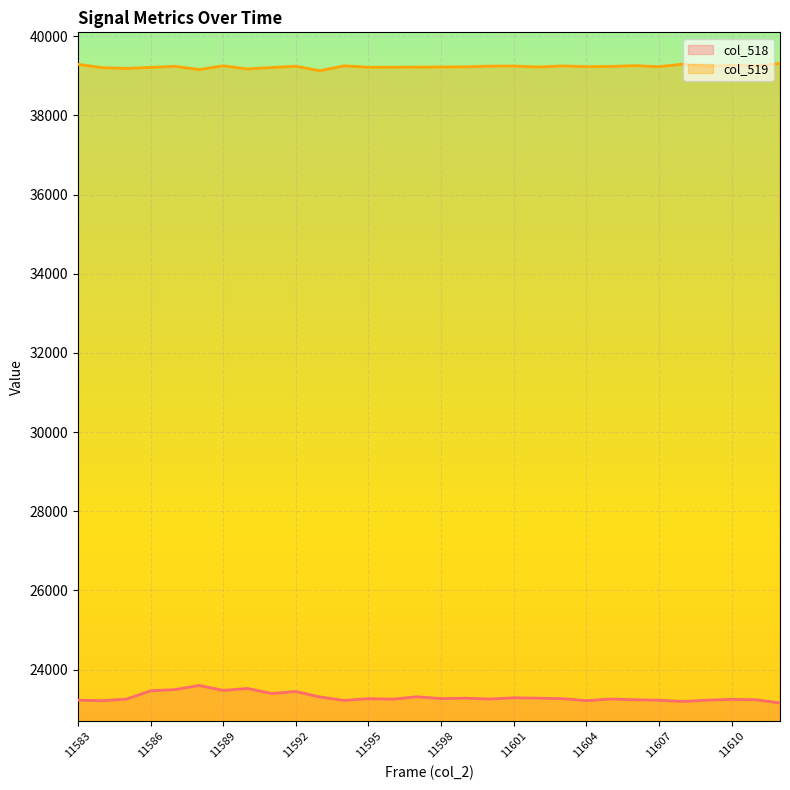

The value of col_518 at 11594 is 23223. True or false?

True